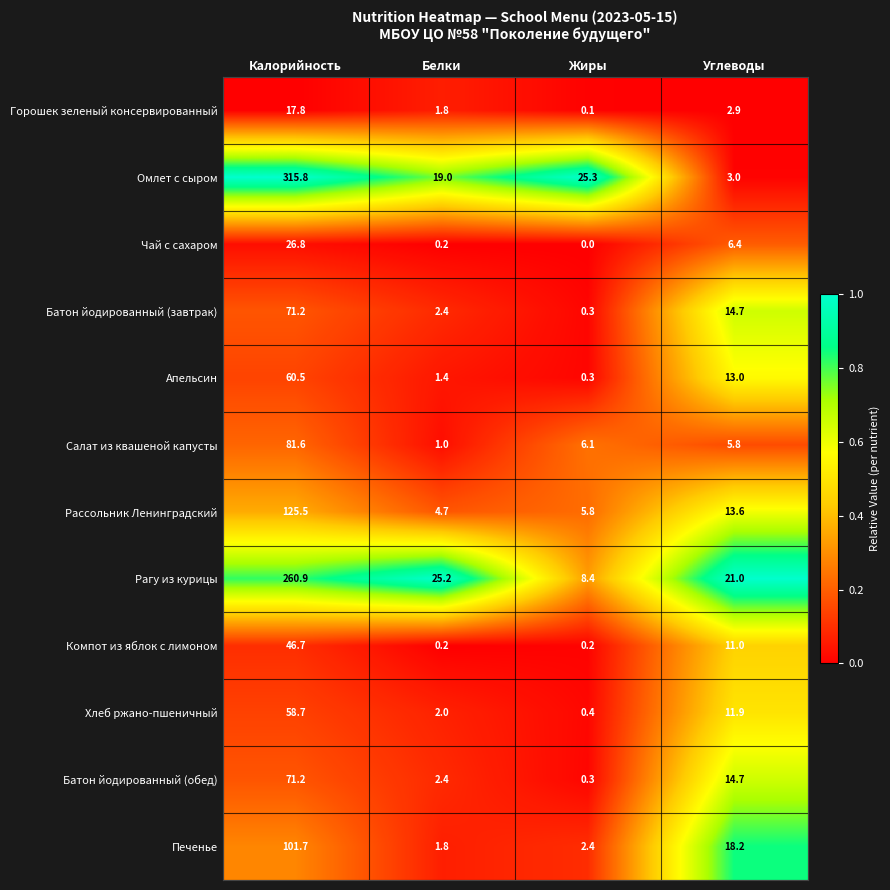

What is the total value across all series at Белки?

62.1